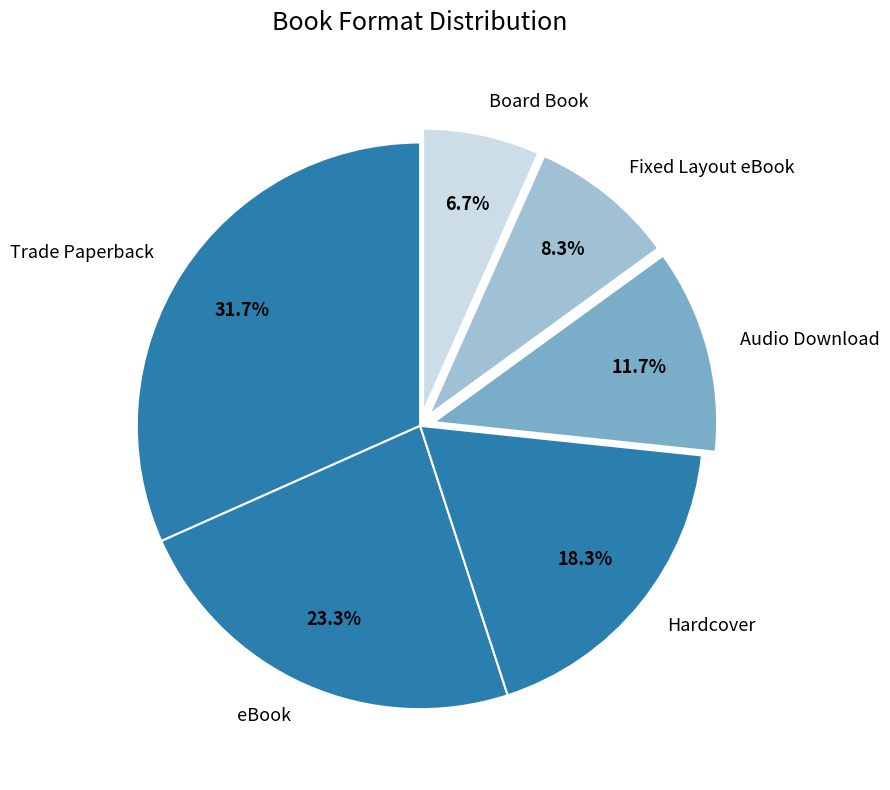

Which has a higher value, eBook or Hardcover?

eBook